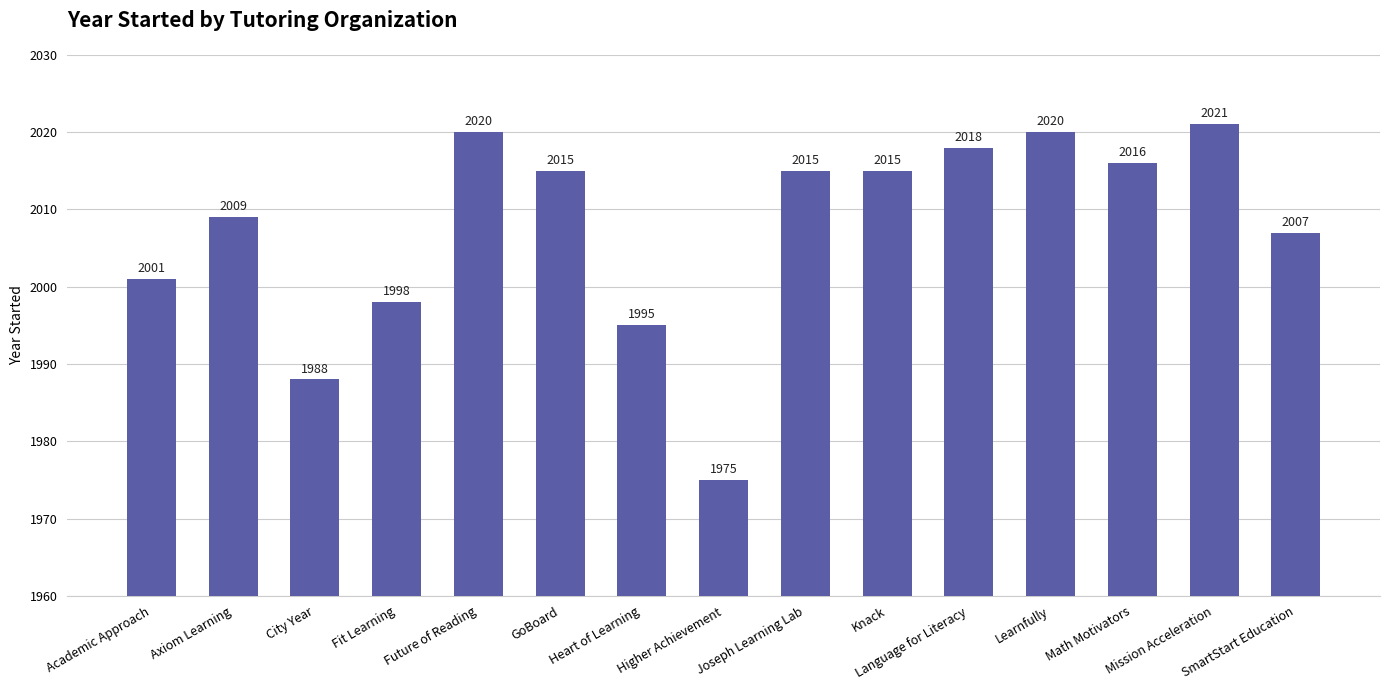

Reading left to right, transcribe all the data shown in this chart.

Academic Approach=2001	Axiom Learning=2009	City Year=1988	Fit Learning=1998	Future of Reading=2020	GoBoard=2015	Heart of Learning=1995	Higher Achievement=1975	Joseph Learning Lab=2015	Knack=2015	Language for Literacy=2018	Learnfully=2020	Math Motivators=2016	Mission Acceleration=2021	SmartStart Education=2007